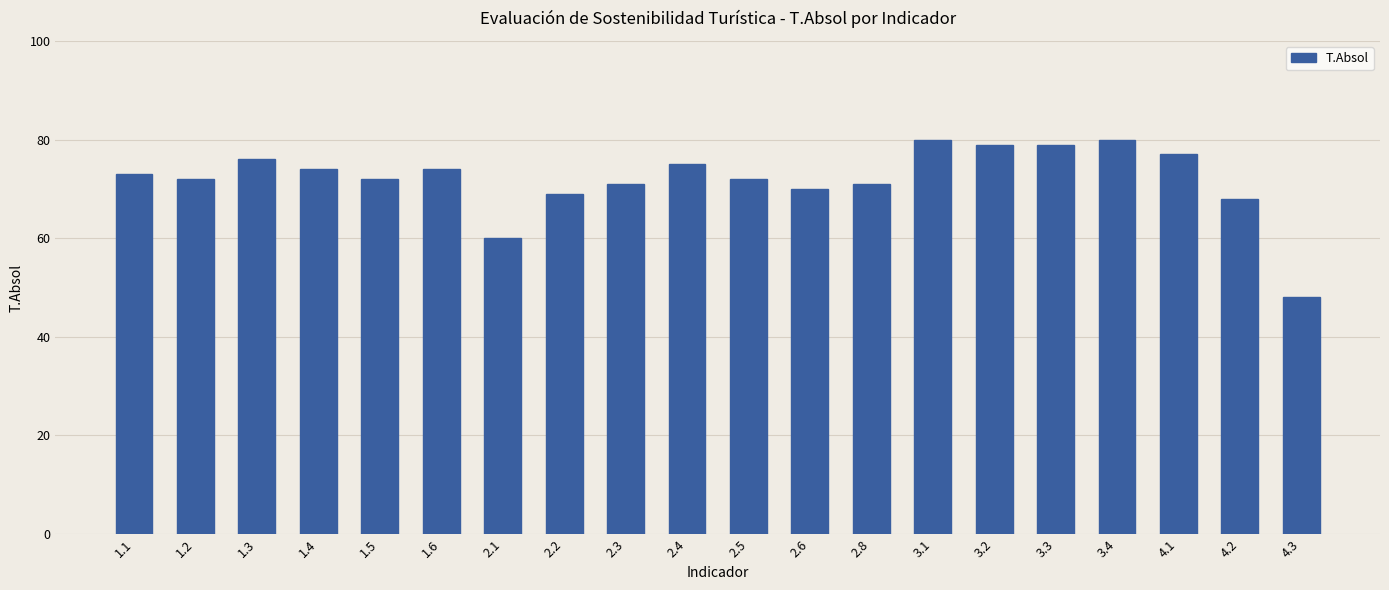

What is the smallest value displayed?

48